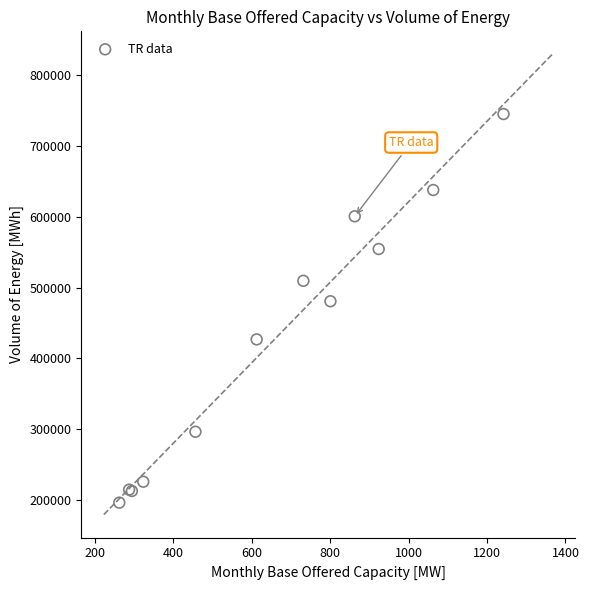

What Y value in the scatter plot is closest to 470567?

480600